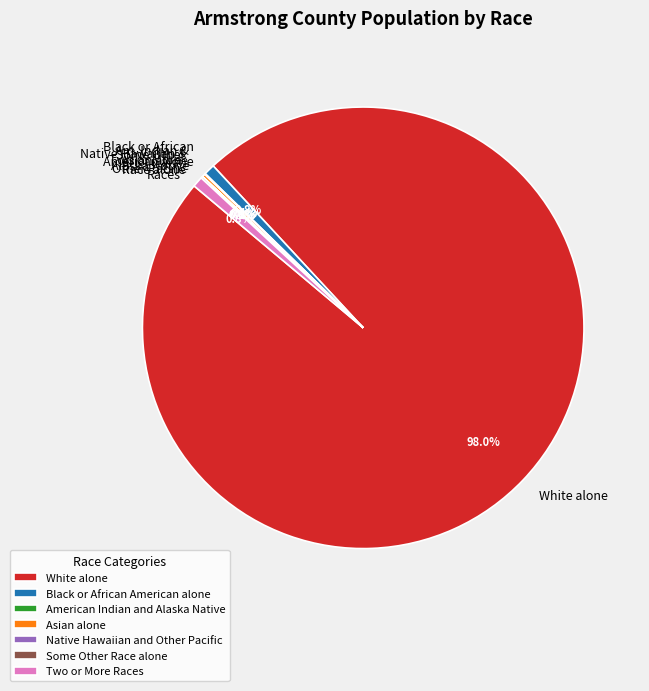

Which category has the biggest portion of the pie?

White alone